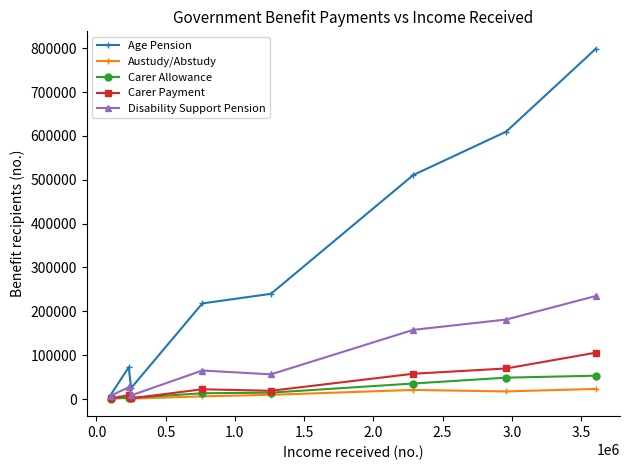

What is the average value of the Carer Payment series?

35852